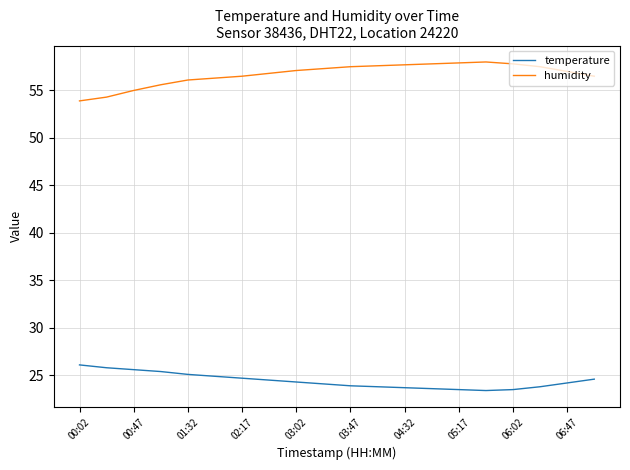

What is the difference between the maximum and minimum values in the humidity series?

4.1